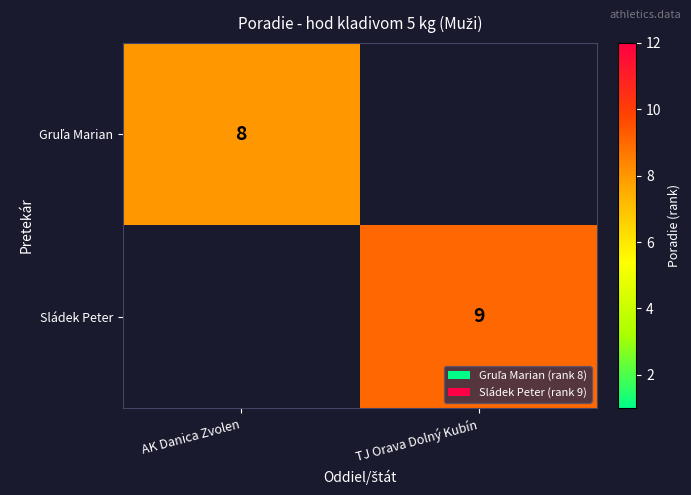

At how many categories does at least one series exceed 8?

1